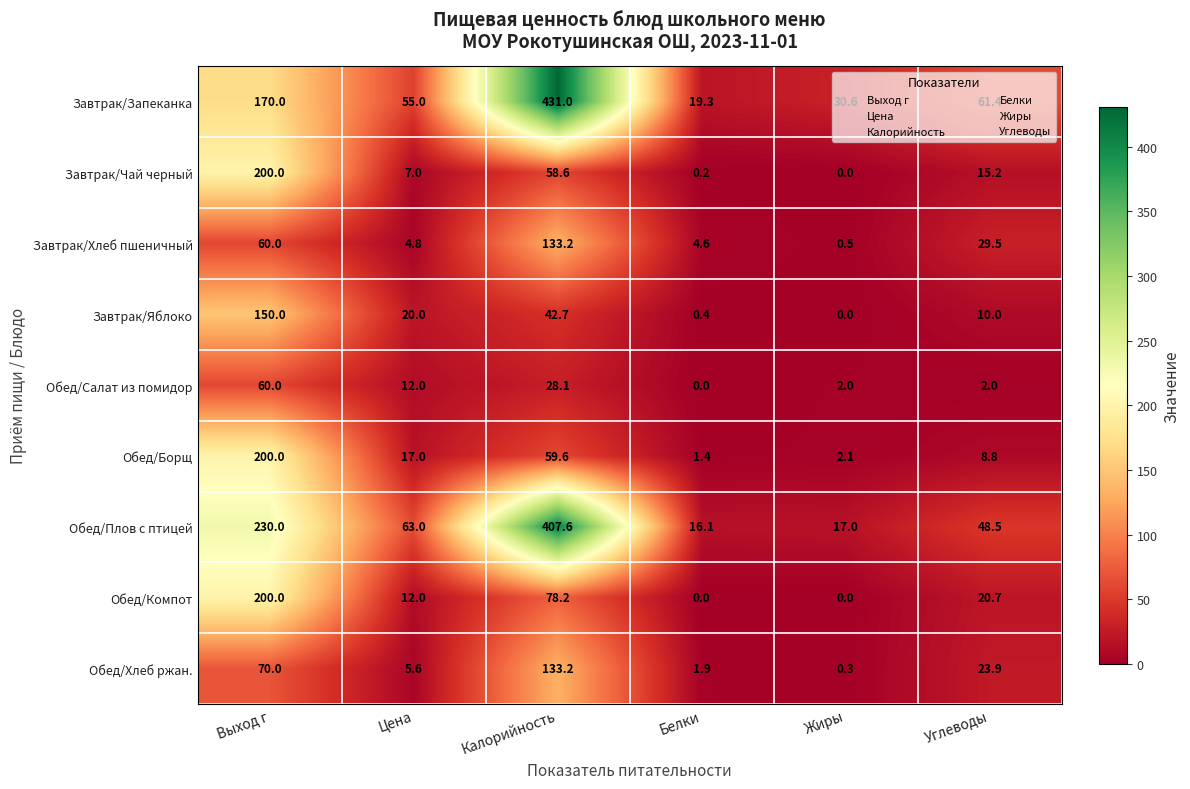

Which series has the largest total across all categories?

Обед/Плов с птицей